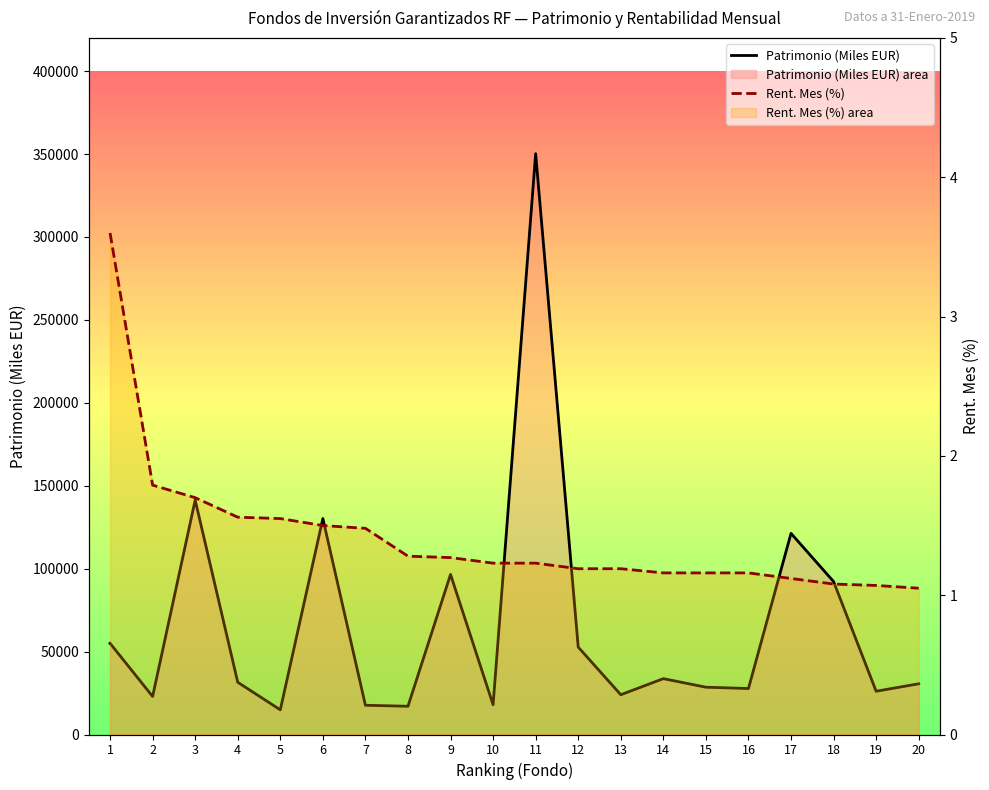

What is the value of the Patrimonio (Miles EUR) point at the 13th from the left?

23983.0